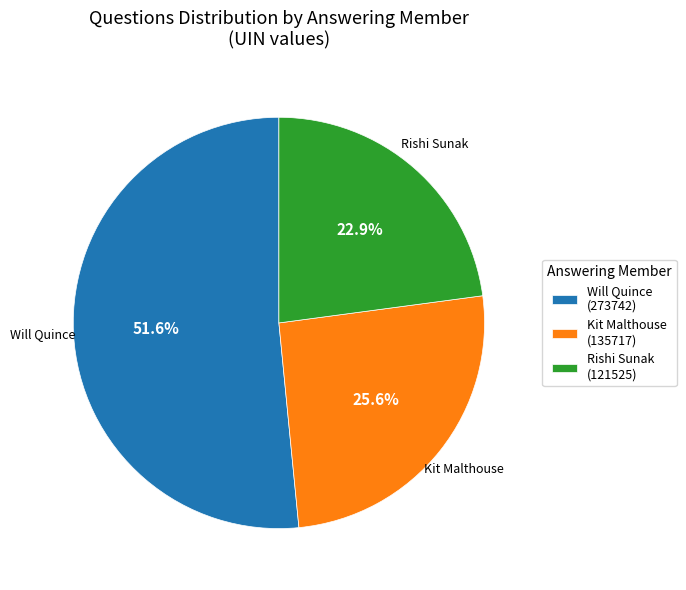

How many slices are in this pie chart?

3